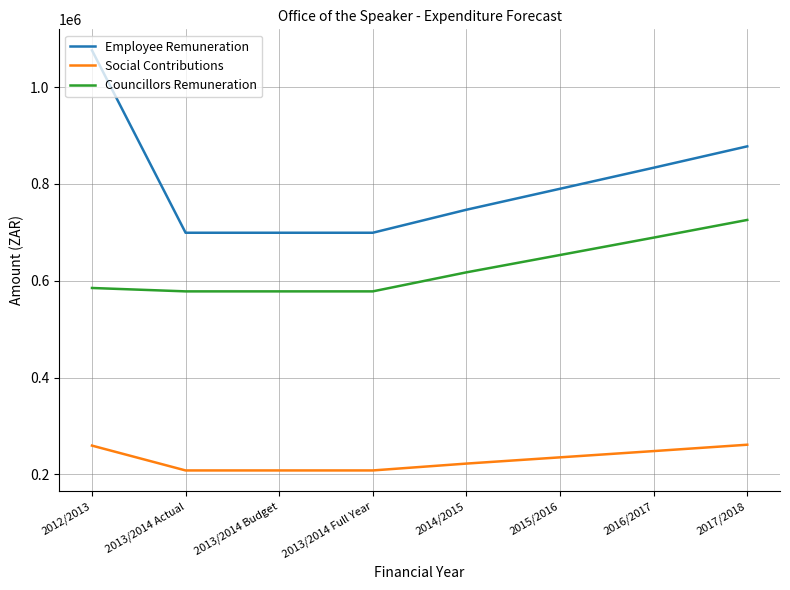

What is the difference between the highest and lowest values at 2014/2015?

524388.0